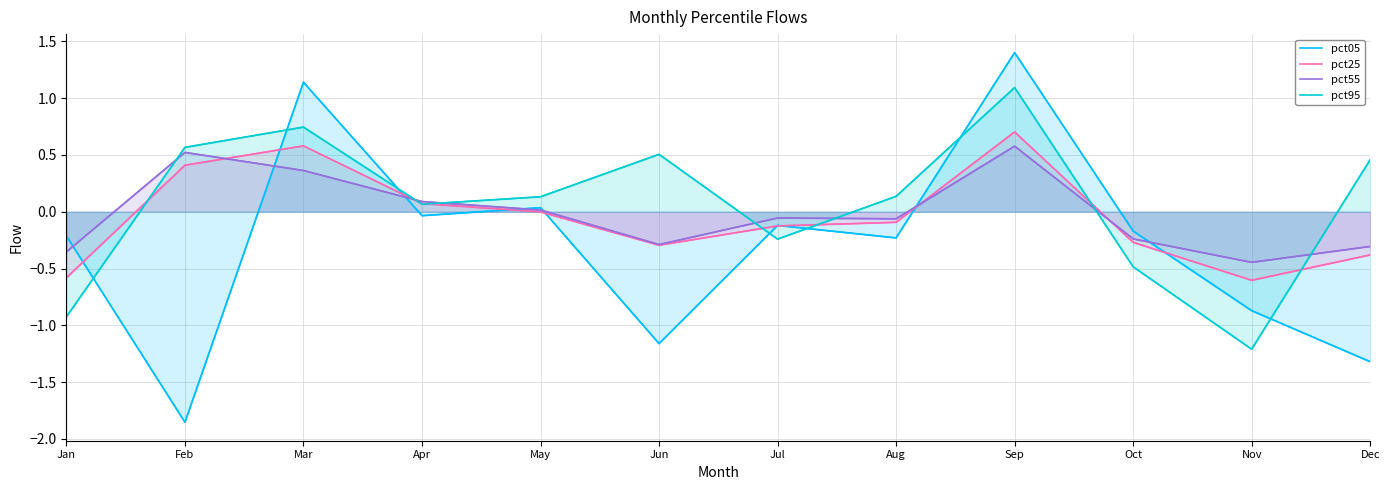

Which category has the lowest value across all series?

Feb